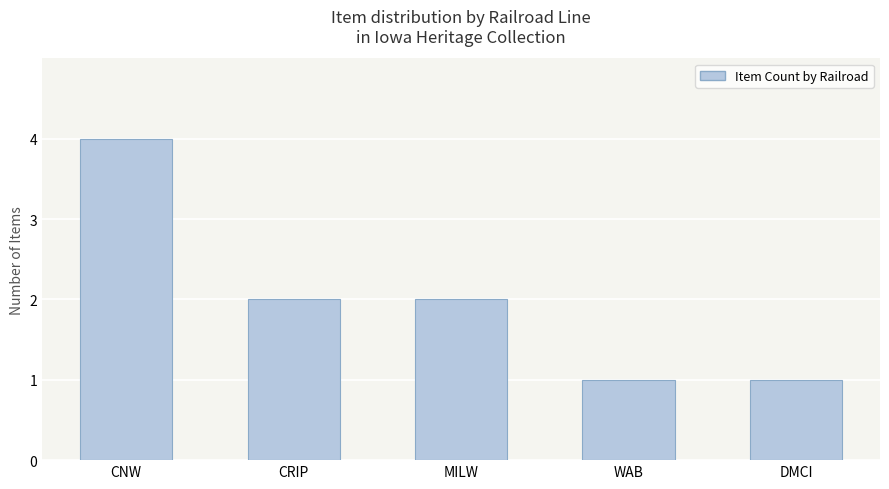

What is the ratio of the value at DMCI to the value at CRIP?

0.5